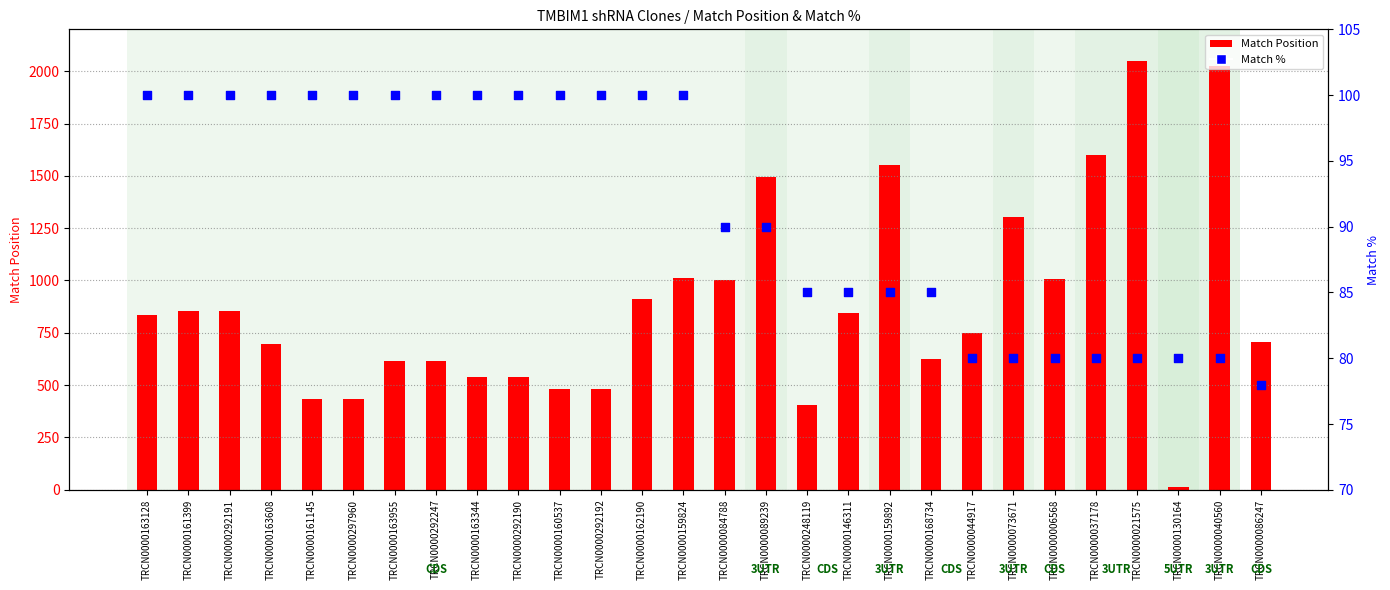

Which series has the largest total across all categories?

Match Position